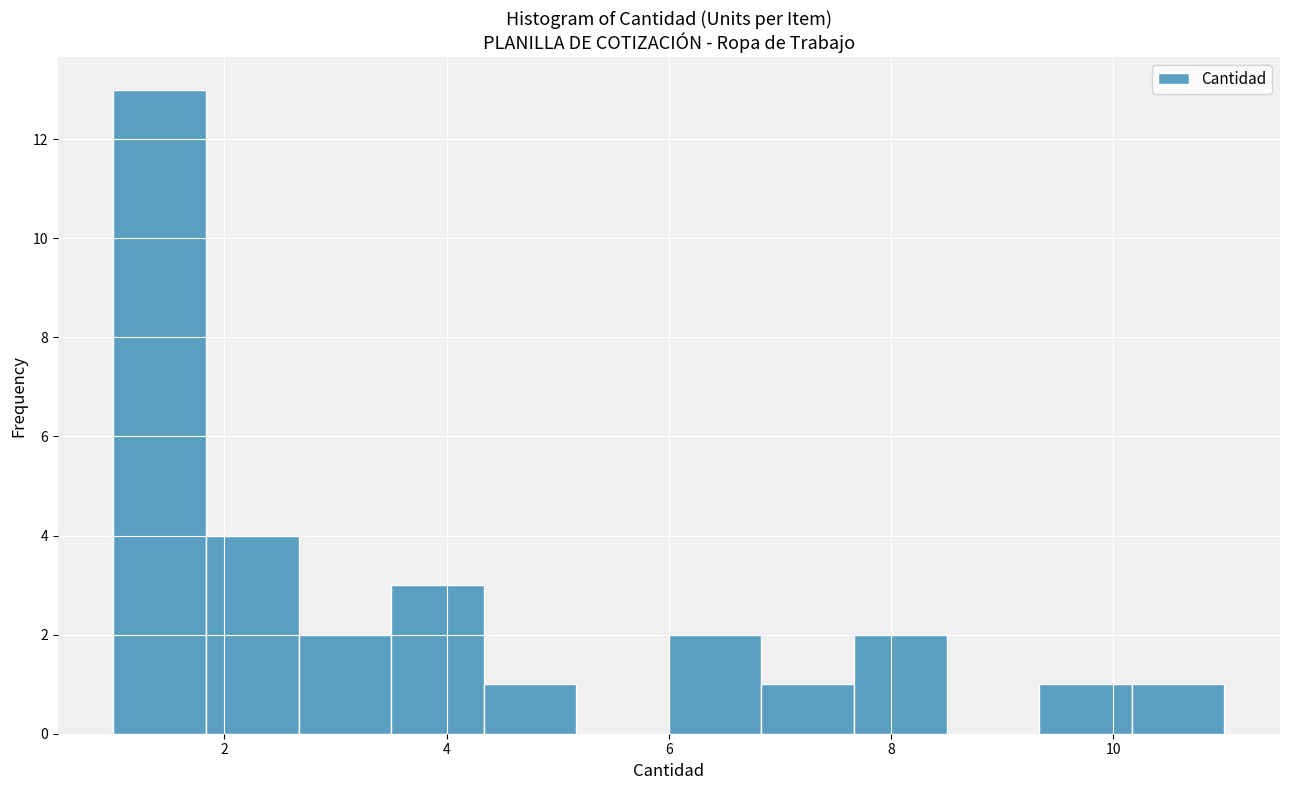

What is the height of the bar covering 4.4 to 5.2 on the x-axis? Neither the bar edges nor the heights are printed on the chart, so give them approximately, as read against the axes.

1